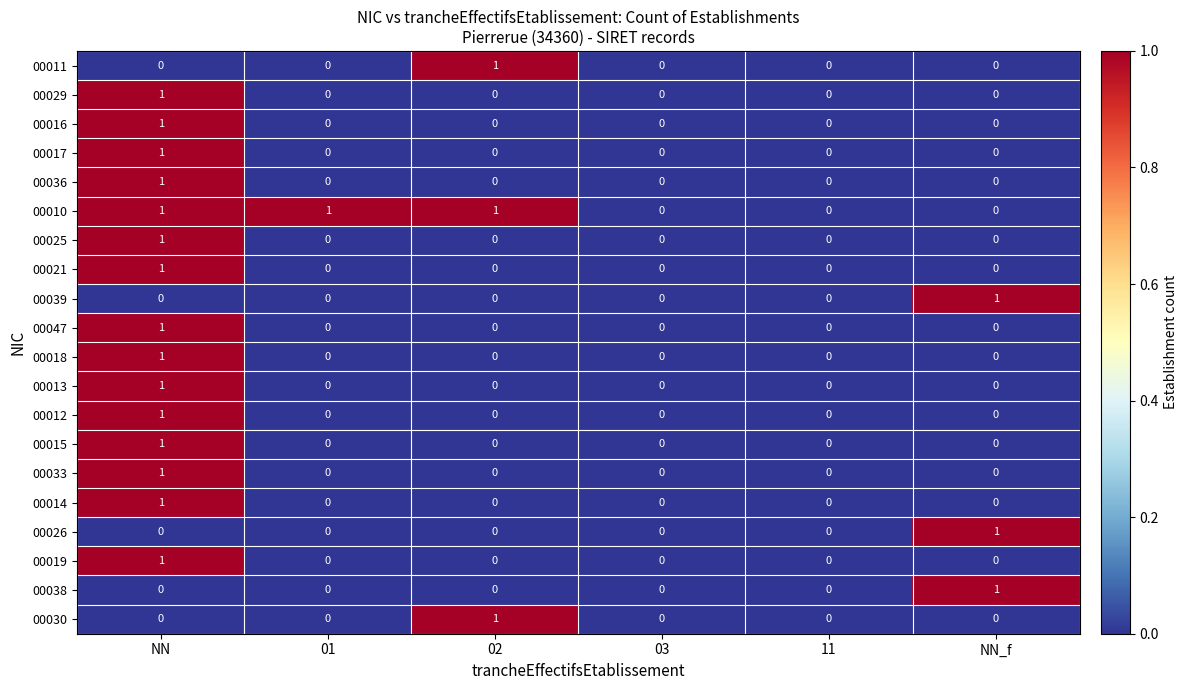

Which series has the largest total across all categories?

00010